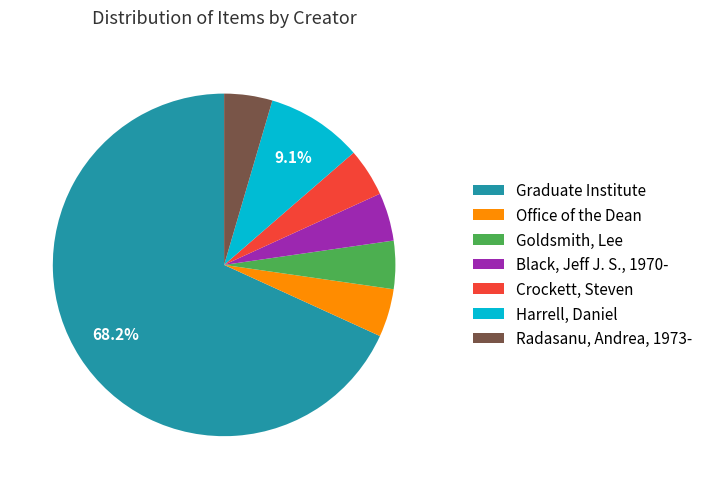

Approximately how many times larger is the value at Black, Jeff J. S., 1970- compared to Office of the Dean?

1.0